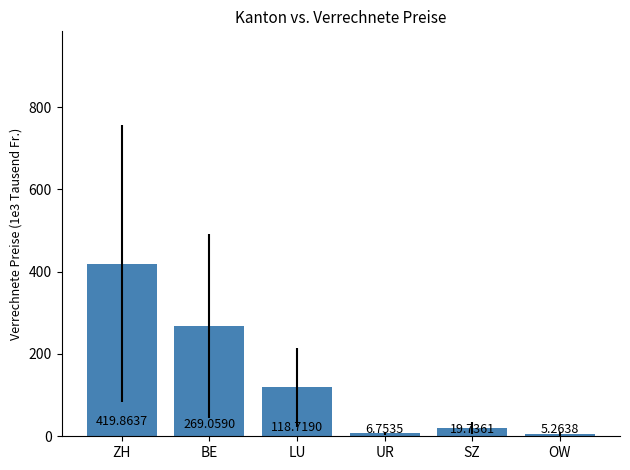

What is the difference between the maximum and second lowest values?

413110.2